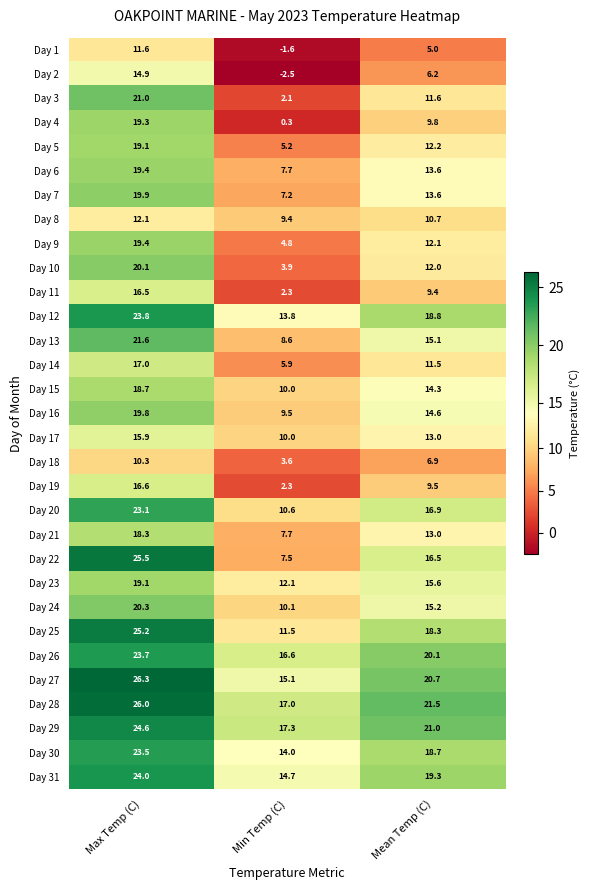

How many data points in Day 18 are above 6?

2